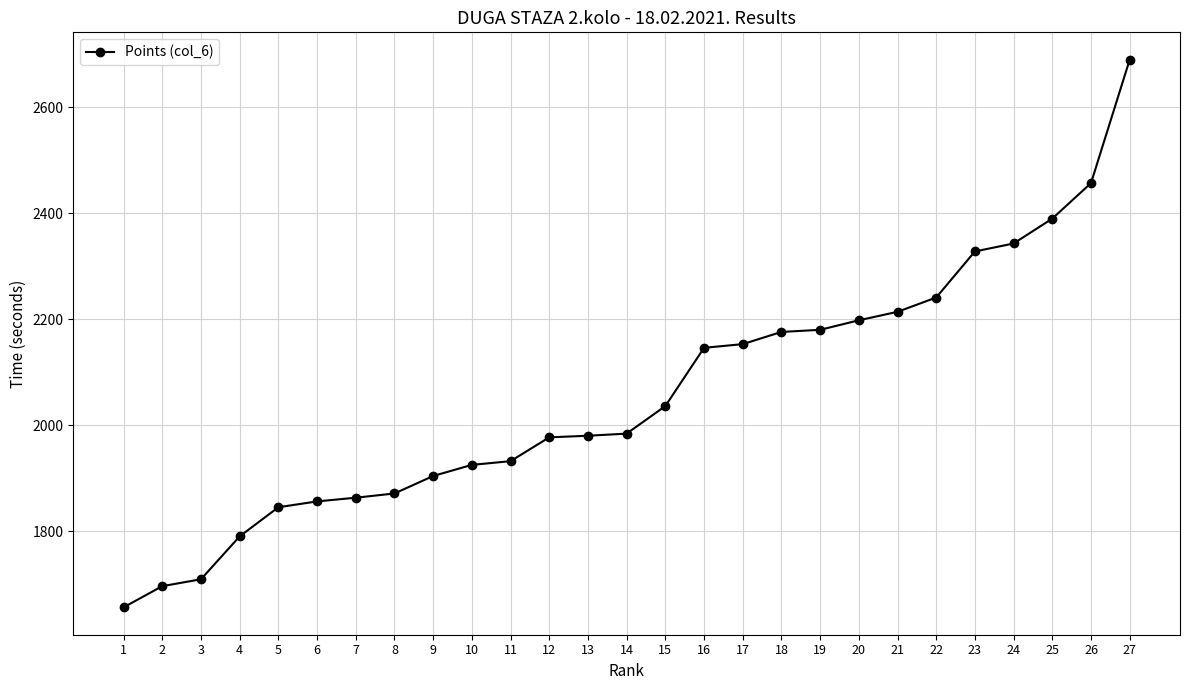

True or false: the data shows 2146 at 16.

True